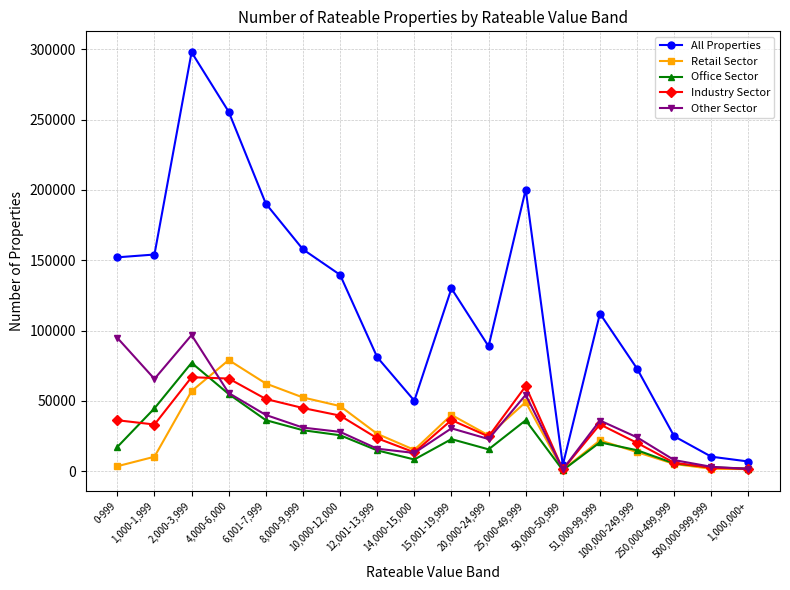

How many lines are shown in the chart?

5